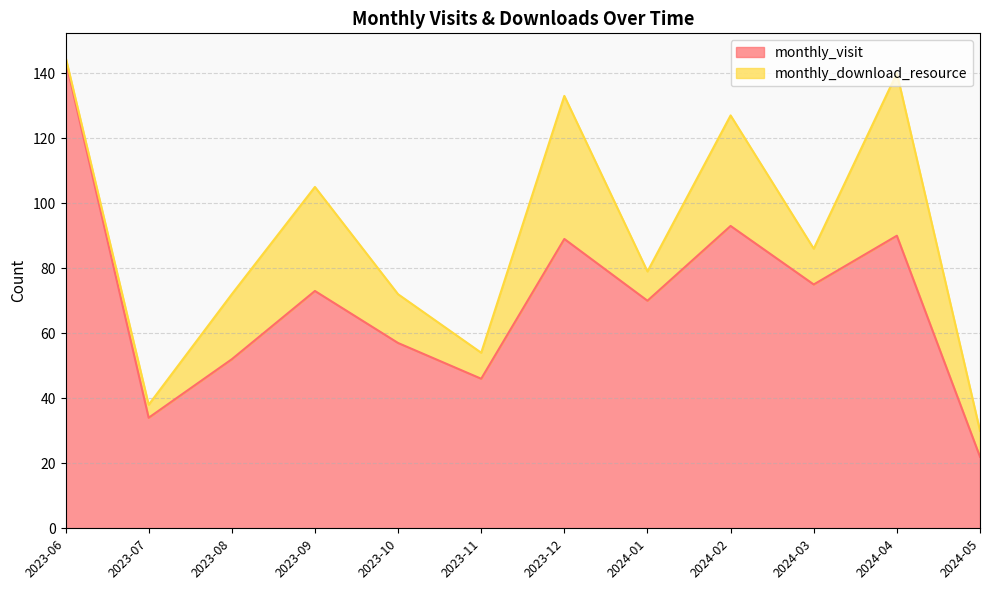

What is the greatest value displayed?

144